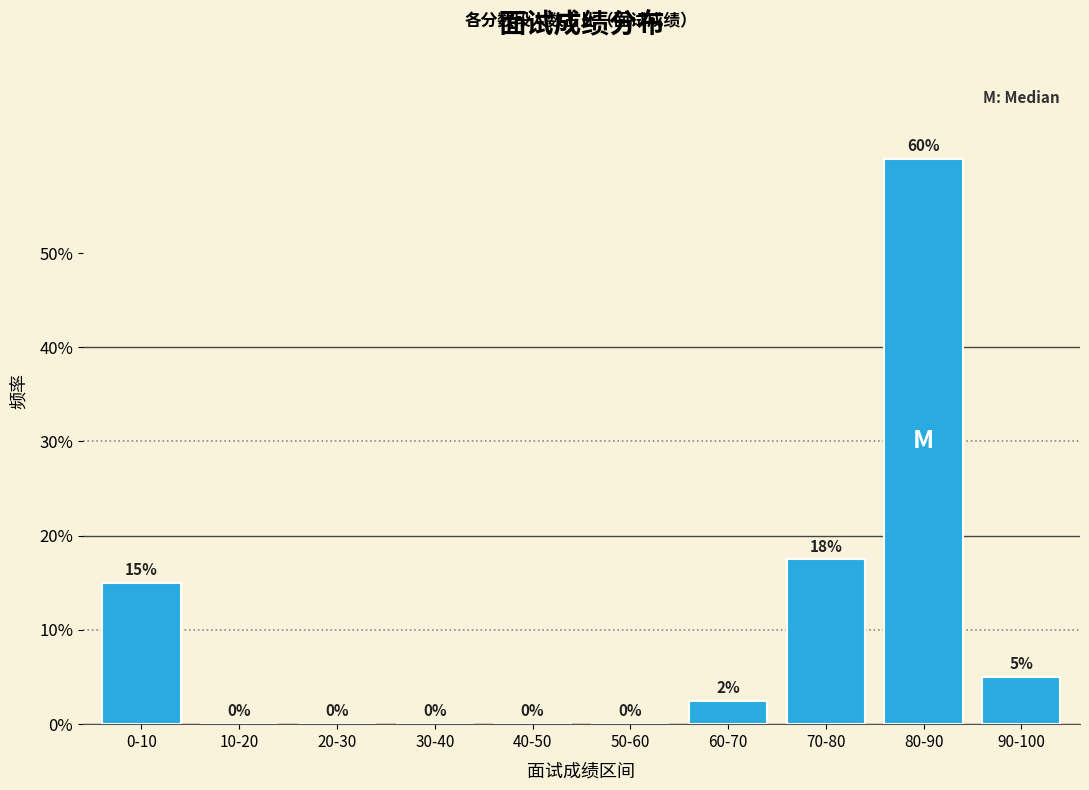

Are the bars horizontal?

No